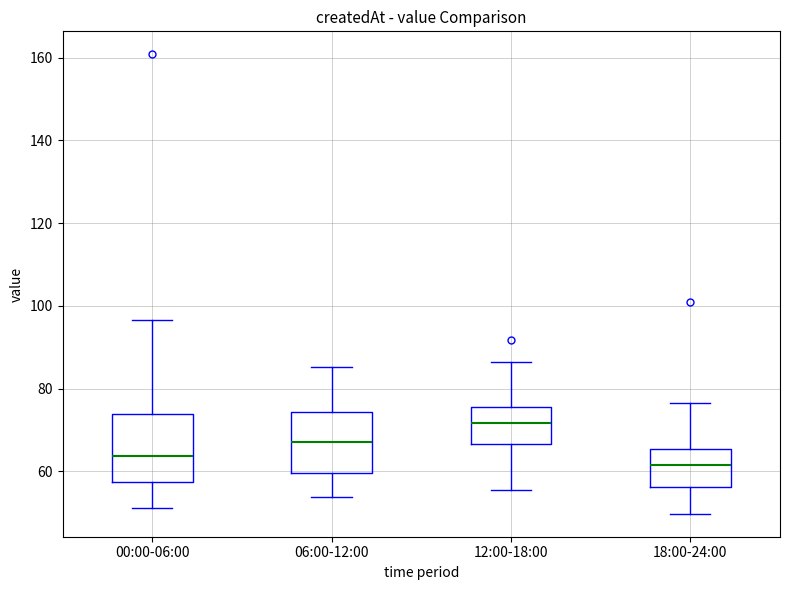

Reading left to right, transcribe this box plot: for each box, give where its median line is, the range the box spans, and where its two whiskers end, as read against the y-axis. The values are not printed on the chart, so give them approximately, as read against the axis.

00:00-06:00: median 64, box 58 to 74, whiskers 52 to 96
06:00-12:00: median 68, box 60 to 74, whiskers 54 to 86
12:00-18:00: median 72, box 66 to 76, whiskers 56 to 86
18:00-24:00: median 62, box 56 to 66, whiskers 50 to 76